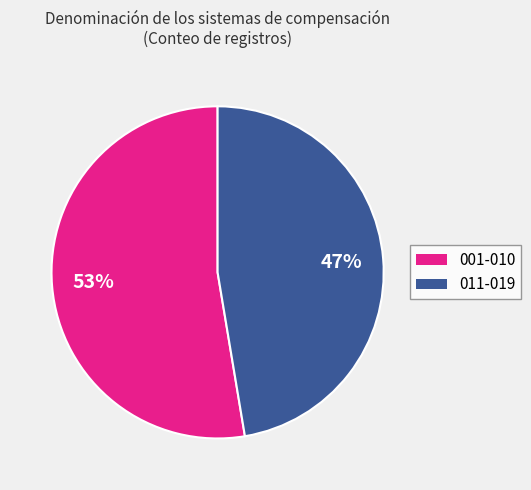

To the nearest percent, what is the average slice percentage?

50%